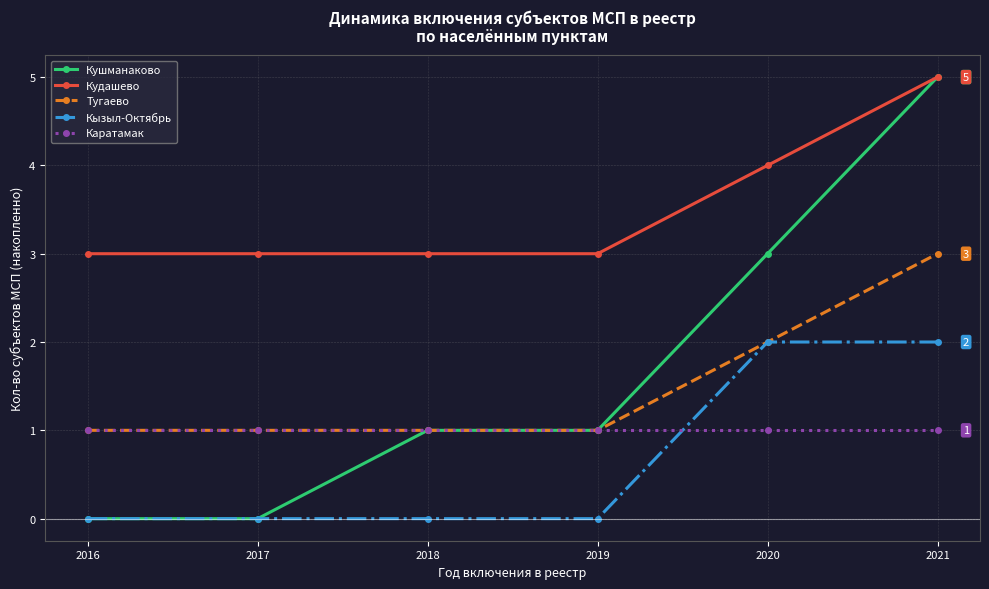

What is the total value across all series at 2016?

5